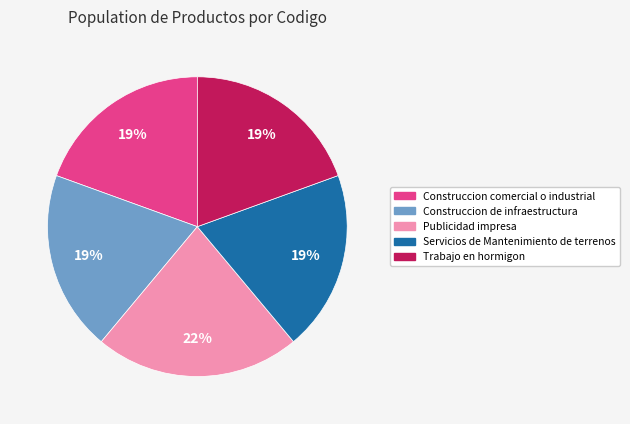

To the nearest percent, what is the difference between the Construccion comercial o industrial and Publicidad impresa slice percentages?

3%